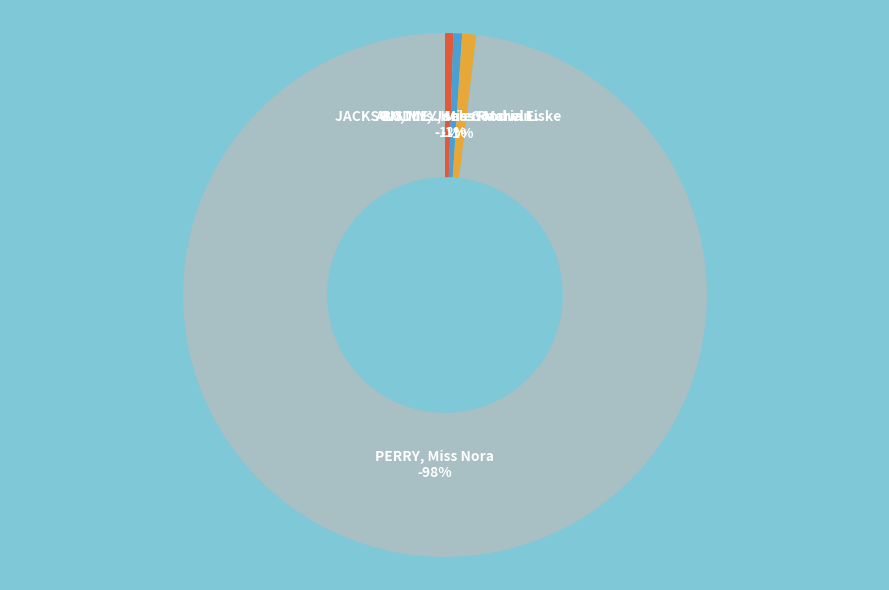

How many slices are in this pie chart?

4